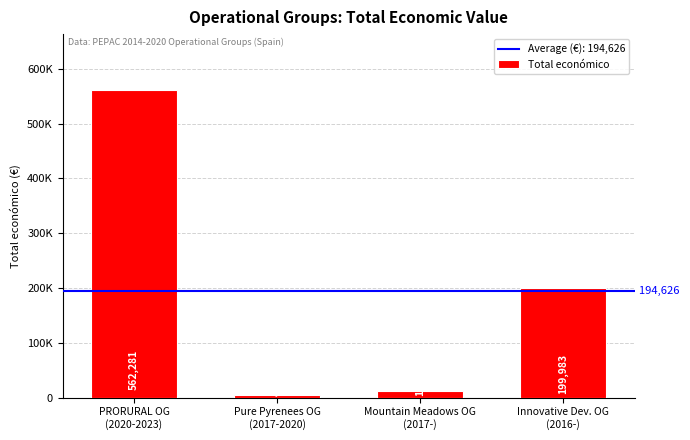

What is the difference between the values at Innovative Dev. OG
(2016-) and Pure Pyrenees OG
(2017-2020)?

195663